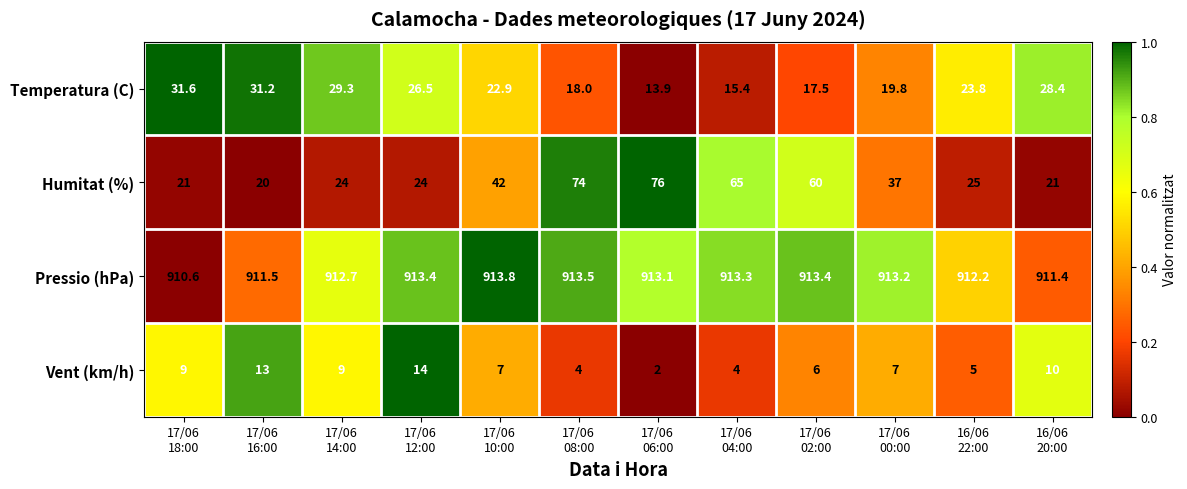

Which series has the largest total across all categories?

Pressio (hPa)